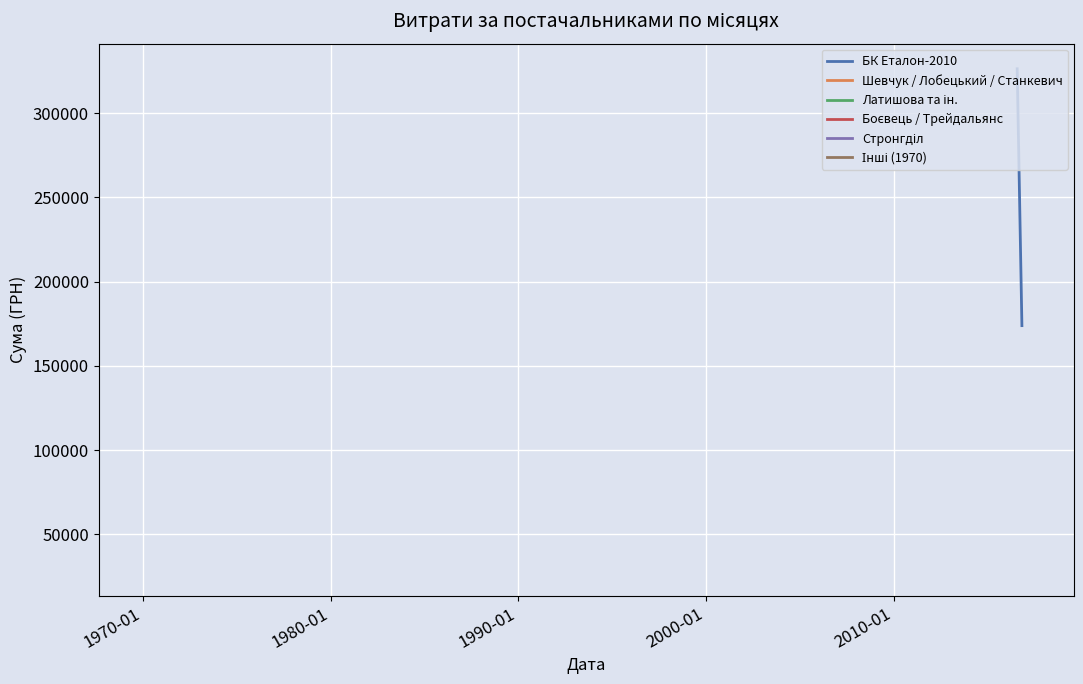

True or false: Інші (1970) and Стронгділ cross at least once.

False